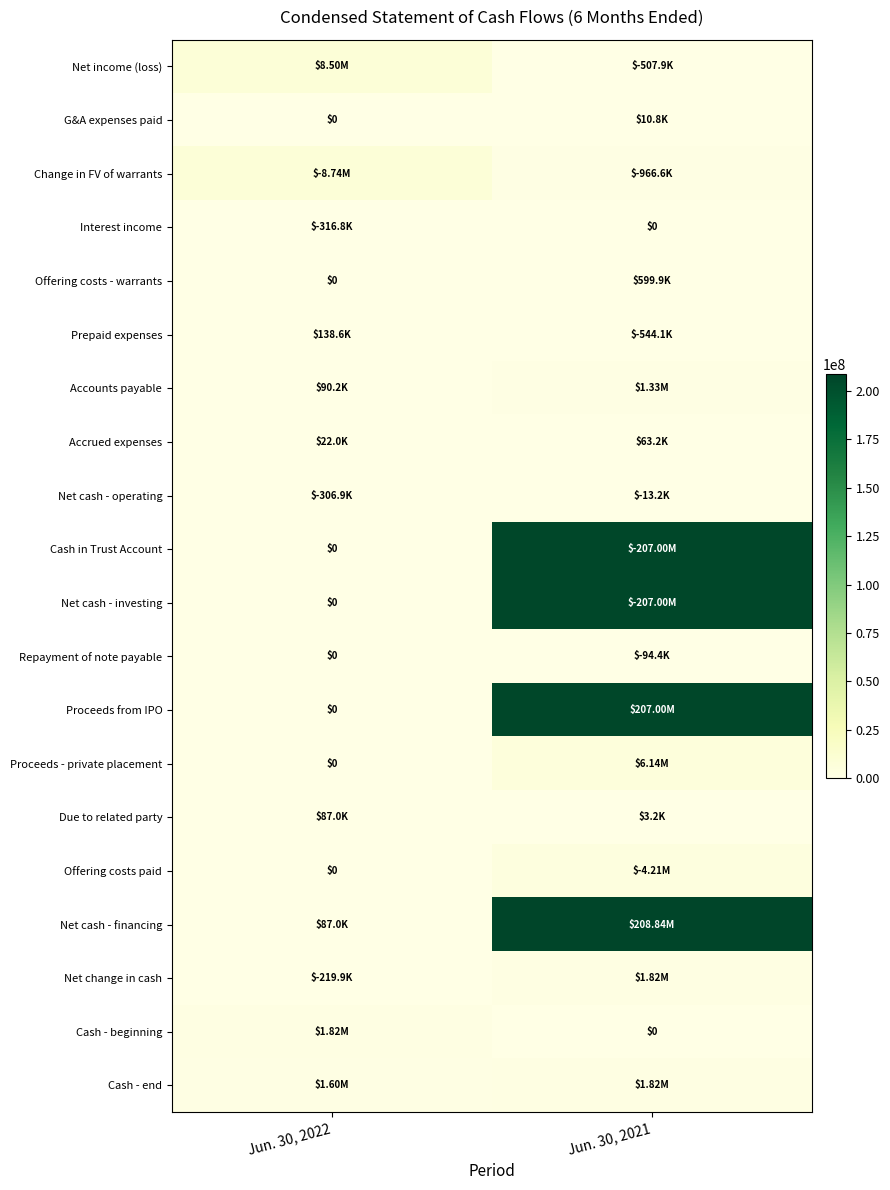

Which series changed the most between Jun. 30, 2022 and Jun. 30, 2021?

Net cash - financing